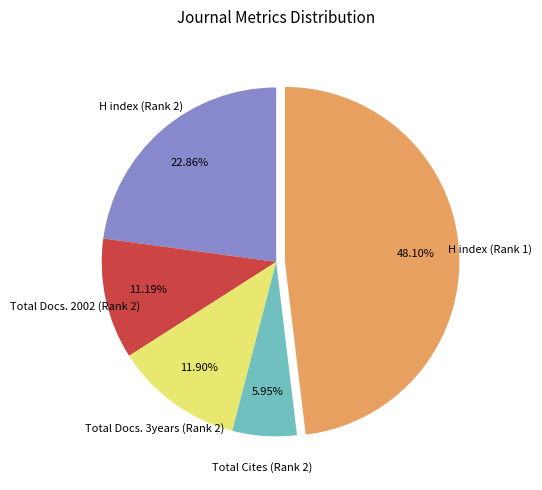

Approximately how many times larger is the value at H index (Rank 2) compared to Total Docs. 3years (Rank 2)?

1.9